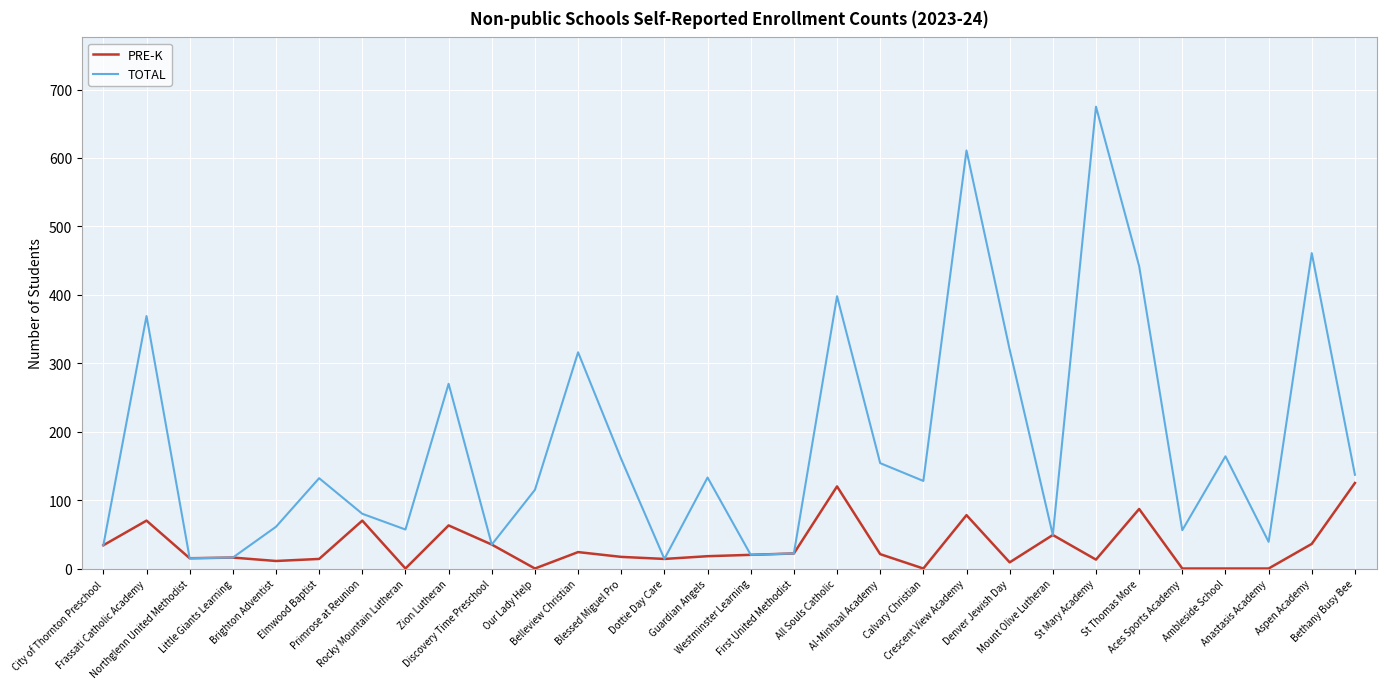

List the series in order of their peak value, lowest first.

PRE-K, TOTAL